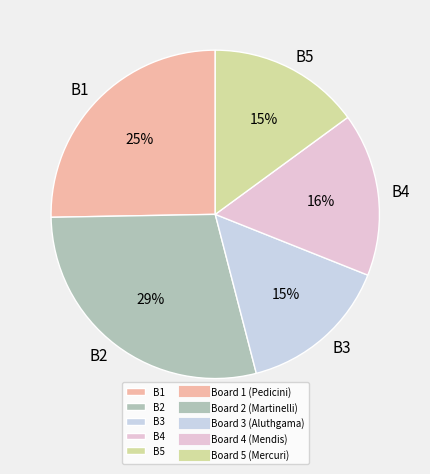

To the nearest percent, what is the average slice percentage?

20%